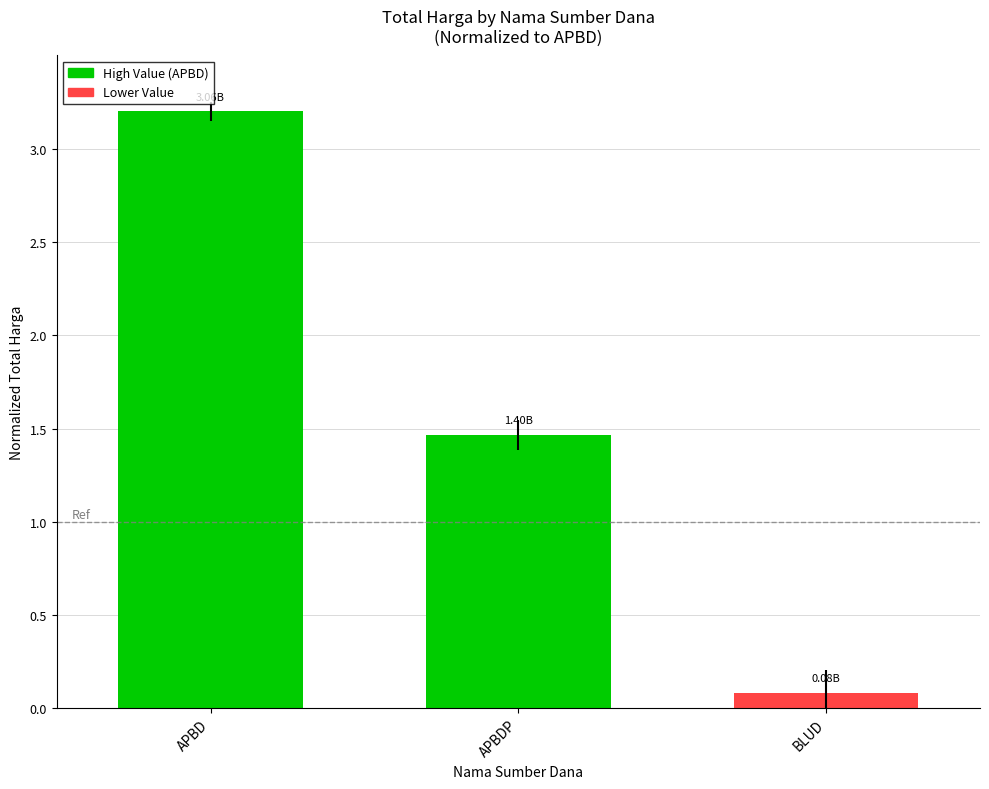

What is the difference between the maximum and minimum values?

3.1